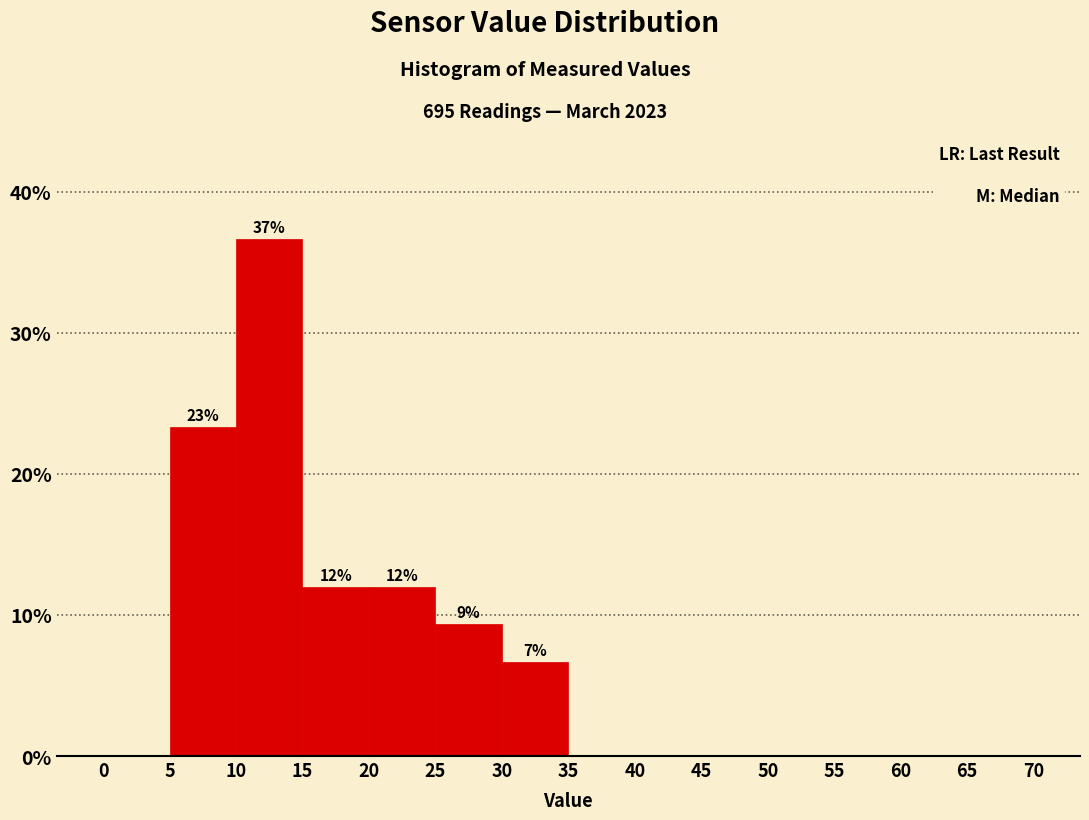

Over which range of the x-axis is the bar tallest?

10 to 15